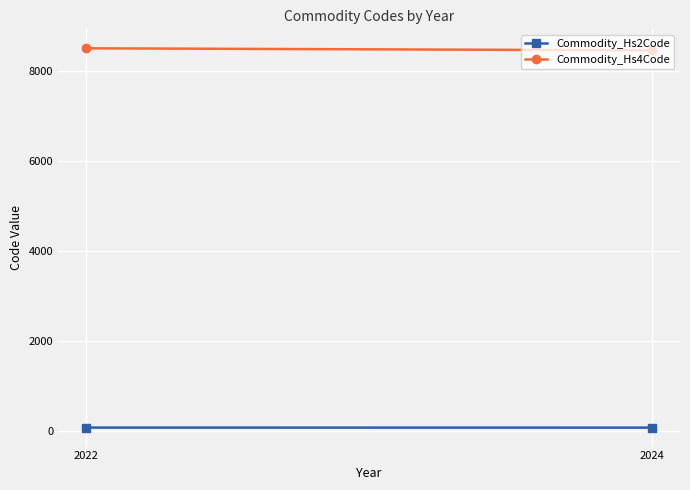

Reading right to left, extract all data points from this chart.

Commodity_Hs2Code: 2024=84.5	2022=85.0
Commodity_Hs4Code: 2024=8466.2	2022=8512.0